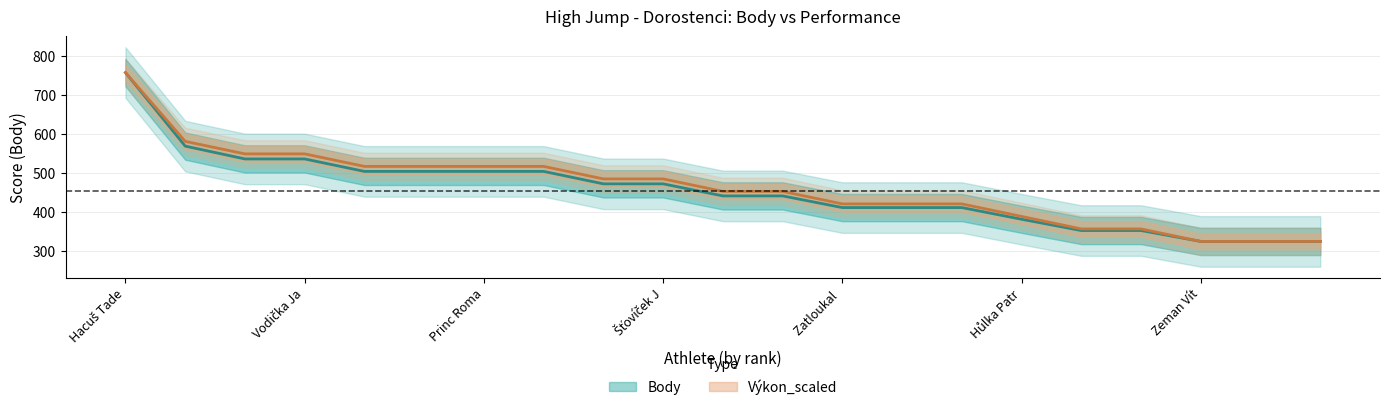

Which series has the largest total across all categories?

Výkon_scaled